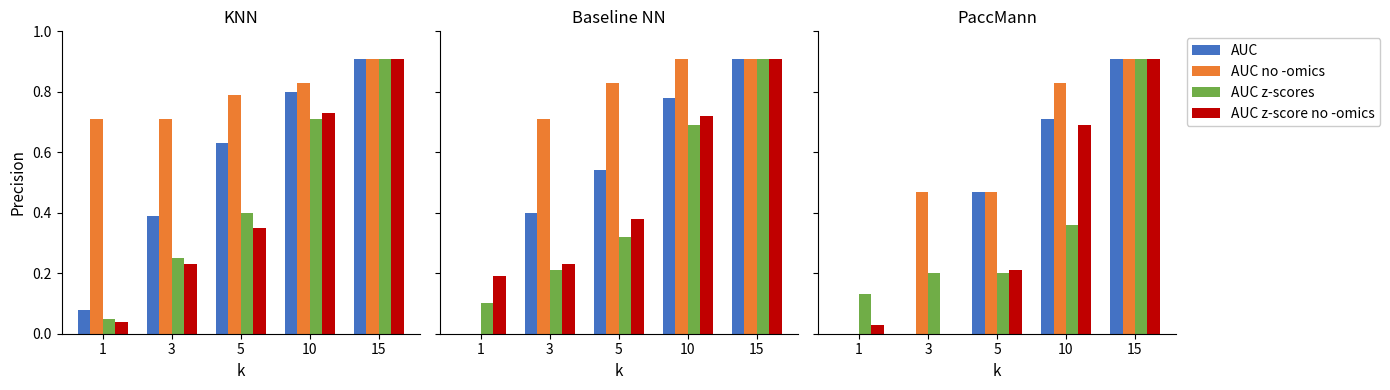

What is the total value across all series at 15?

3.6